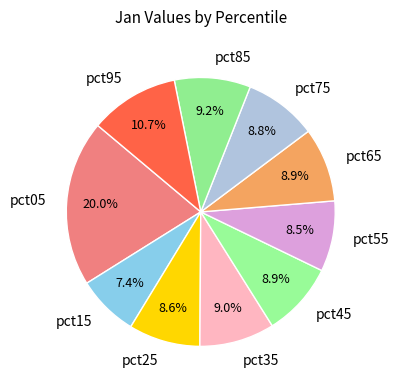

Is it true that pct95 is 11% of the pie?

True